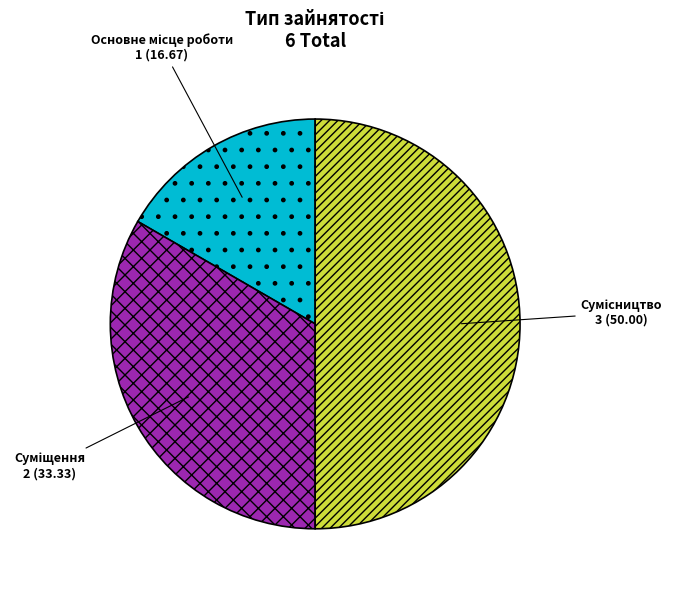

Is it true that Сумісництво is 50% of the pie?

True